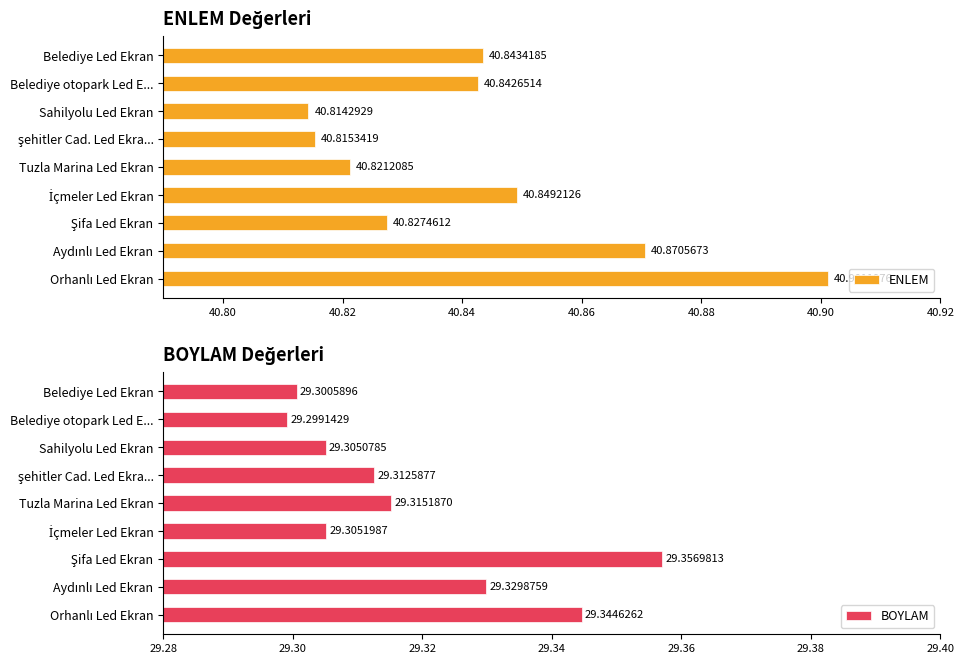

Which category has the lowest value in the ENLEM series?

Sahilyolu Led Ekran